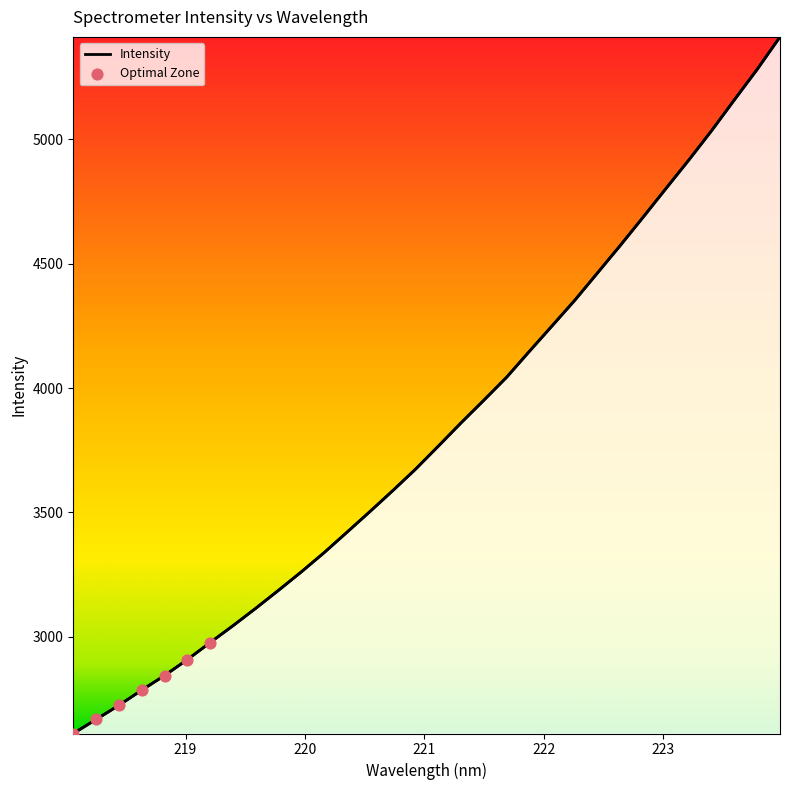

What is the greatest value displayed?

5411.5